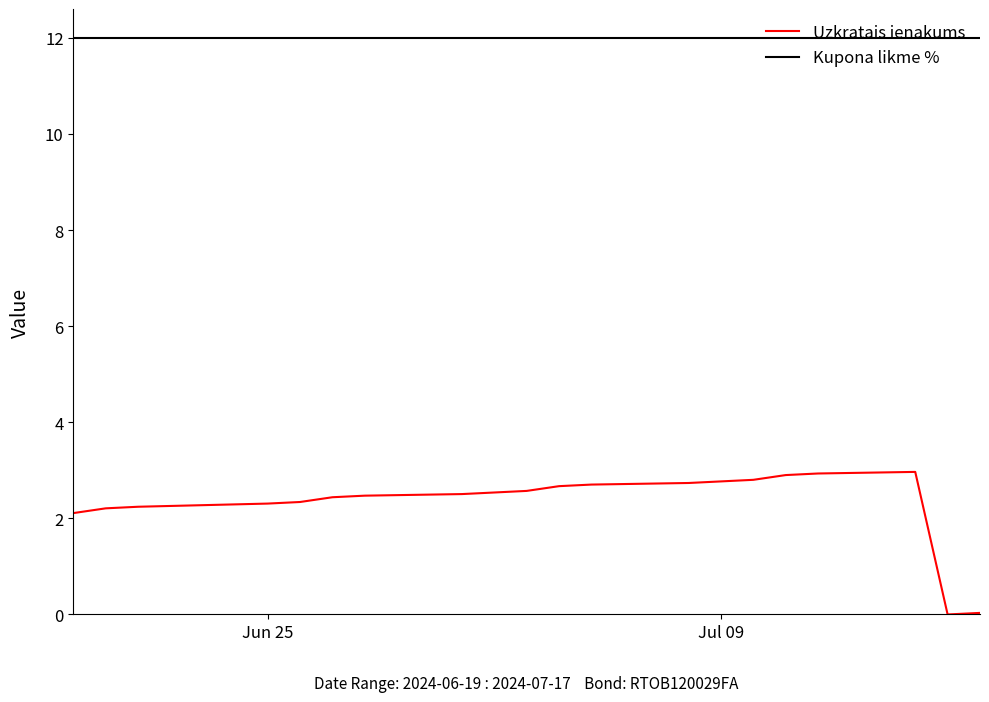

True or false: Kupona likme % and Uzkratais ienakums cross at least once.

False